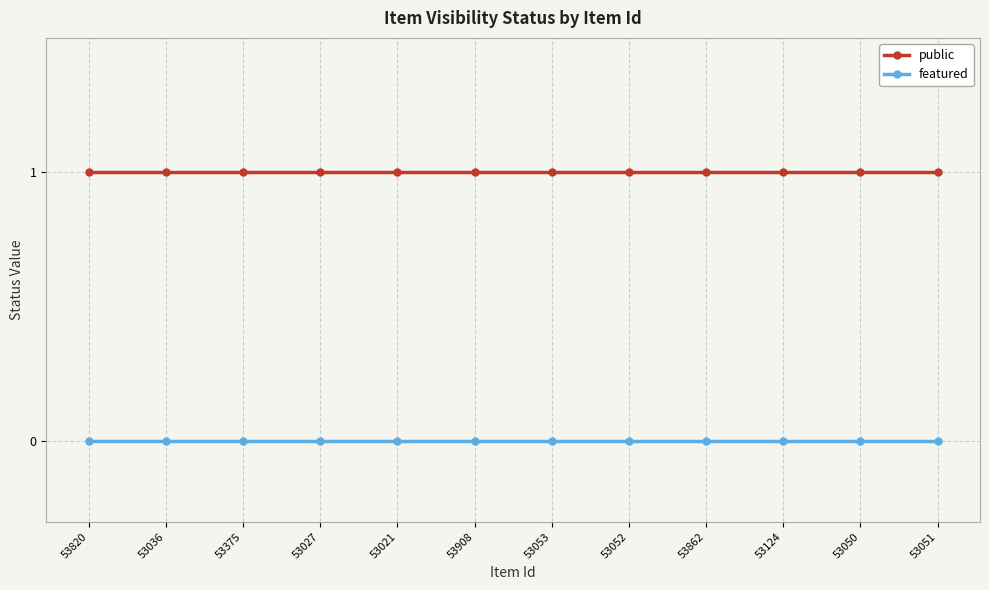

Is the value of featured at 53820 greater than the value of public at 53862?

No